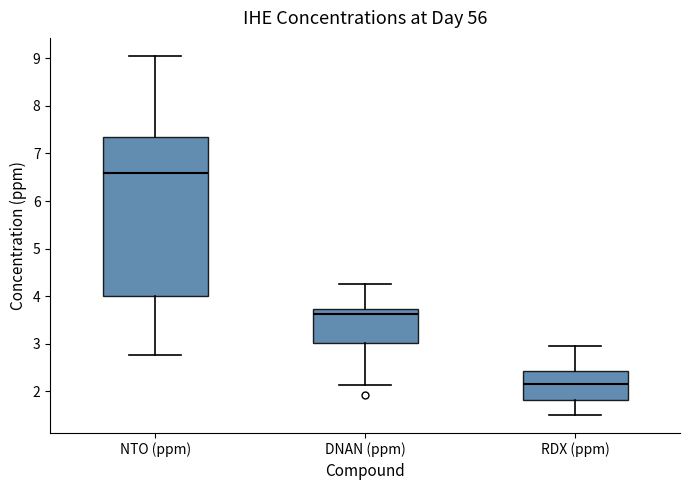

Reading left to right, read every box against the y-axis: the position of its median line, the range the box covers, and the ends of its whiskers. The values are not printed on the chart, so give them approximately, as read against the axis.

NTO (ppm): median 6.6, box 4.0 to 7.3, whiskers 2.8 to 9.1
DNAN (ppm): median 3.6, box 3.0 to 3.7, whiskers 2.1 to 4.2
RDX (ppm): median 2.2, box 1.8 to 2.4, whiskers 1.5 to 3.0